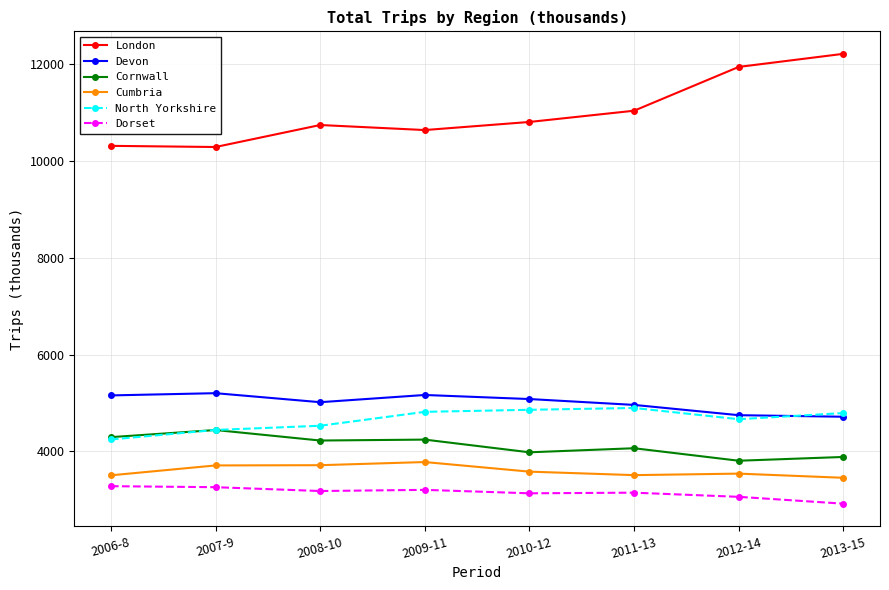

Which series has the widest spread of values?

London